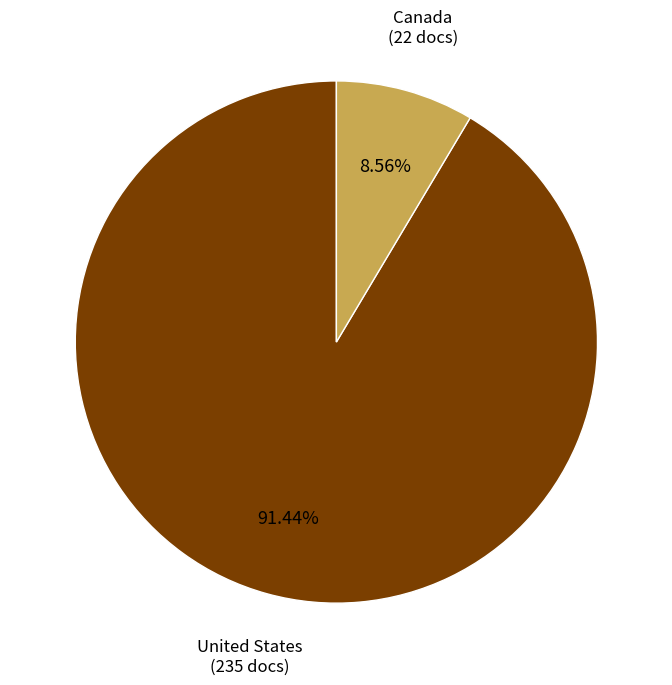

Which category has the biggest portion of the pie?

United States